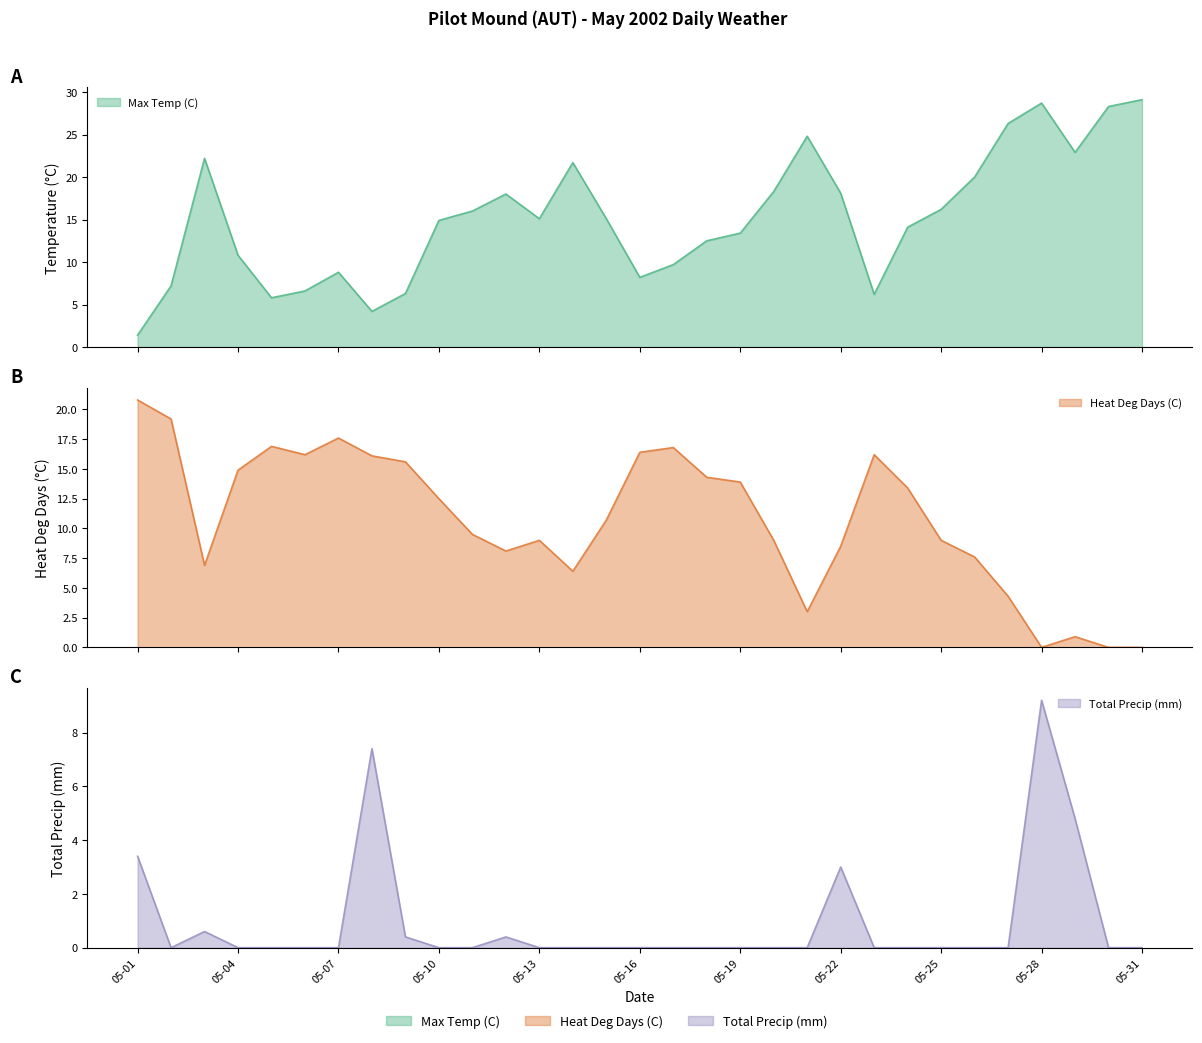

Between 05-10 and 05-03, which is larger?

05-03